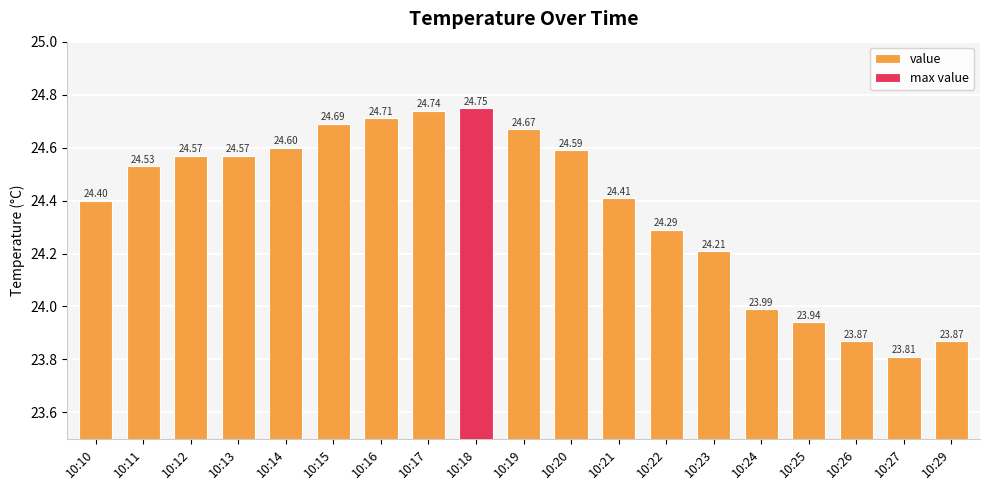

What is the sum of all values?

463.2